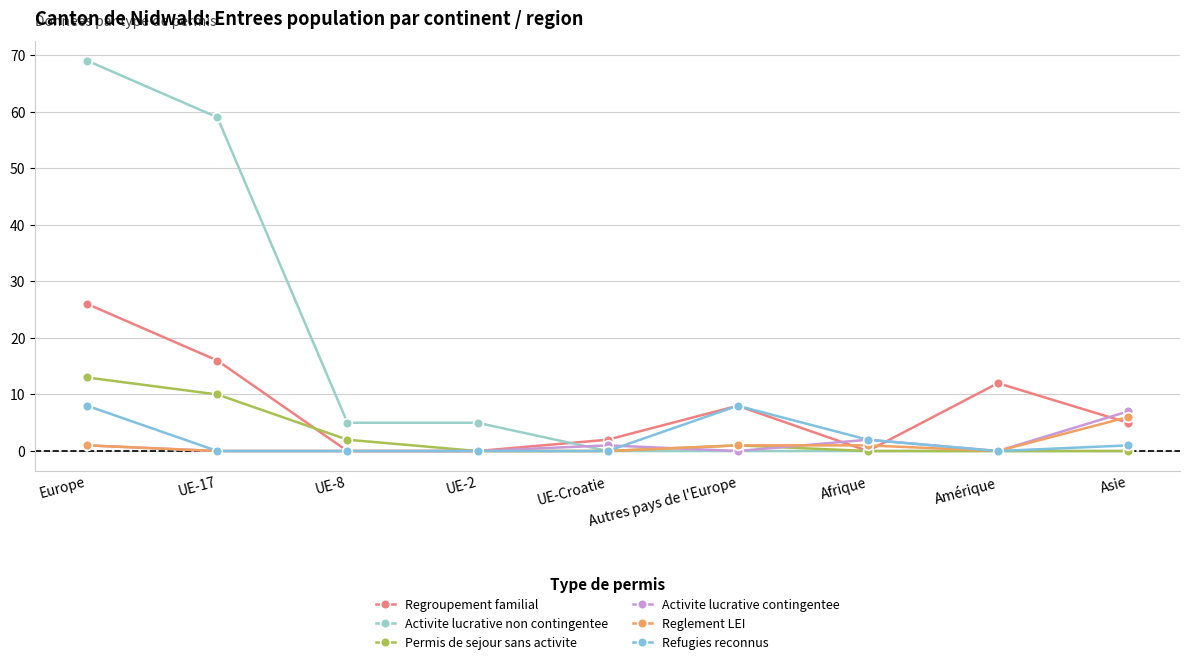

How many distinct data groups are displayed?

6